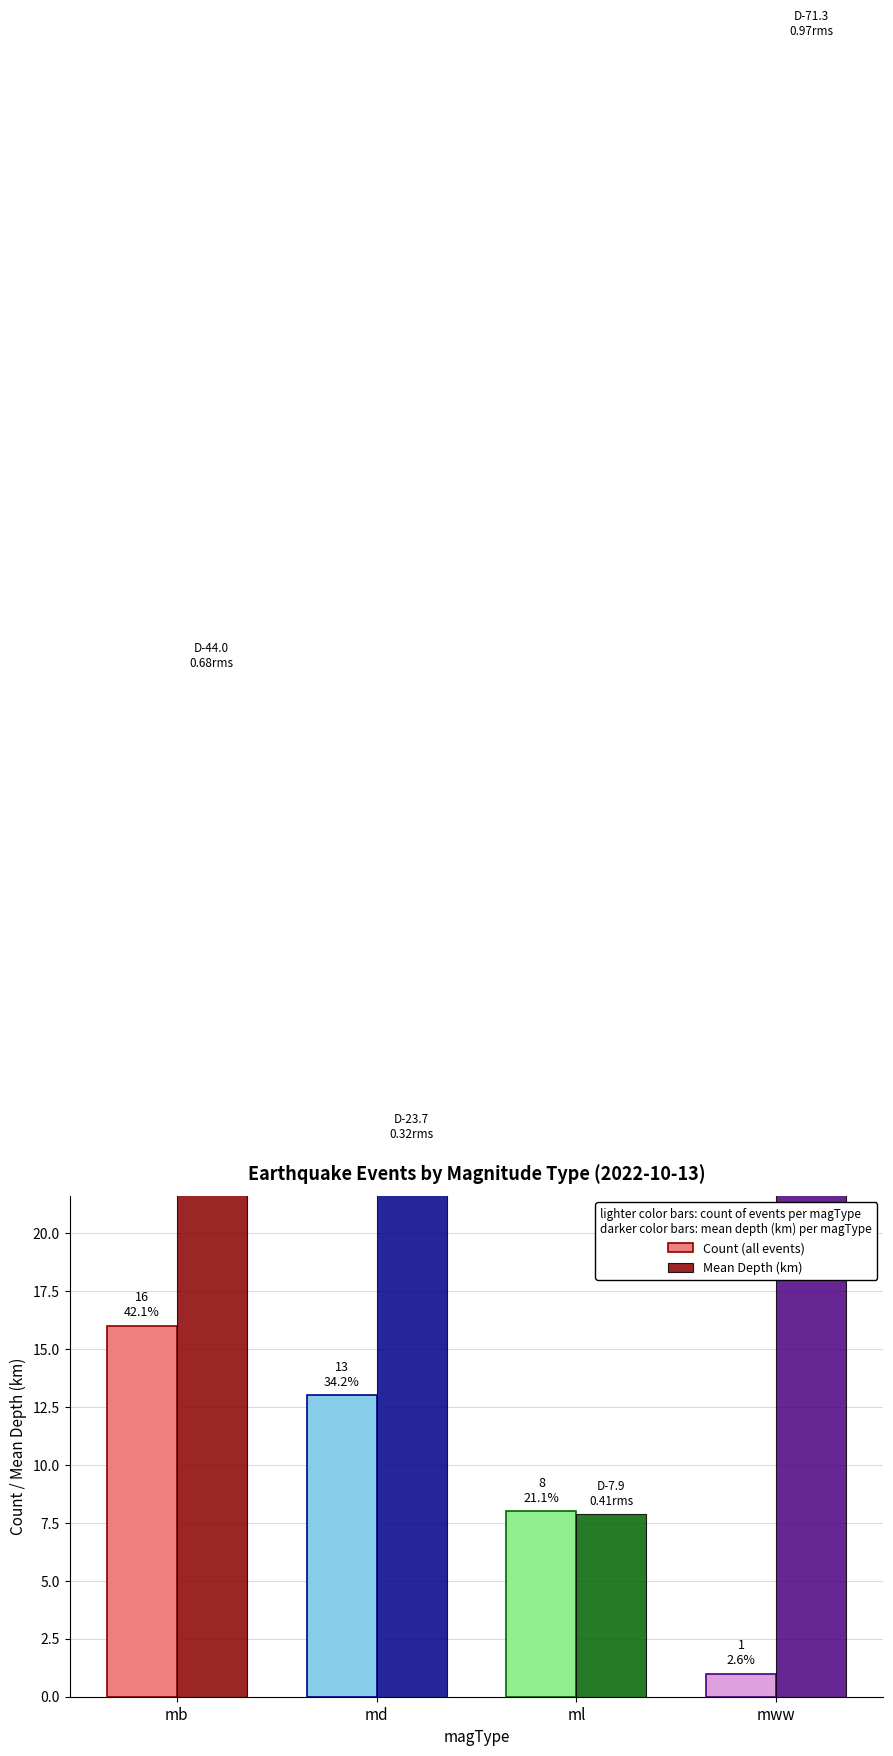

Is it true that Count (all events) equals 13.0 at md?

True